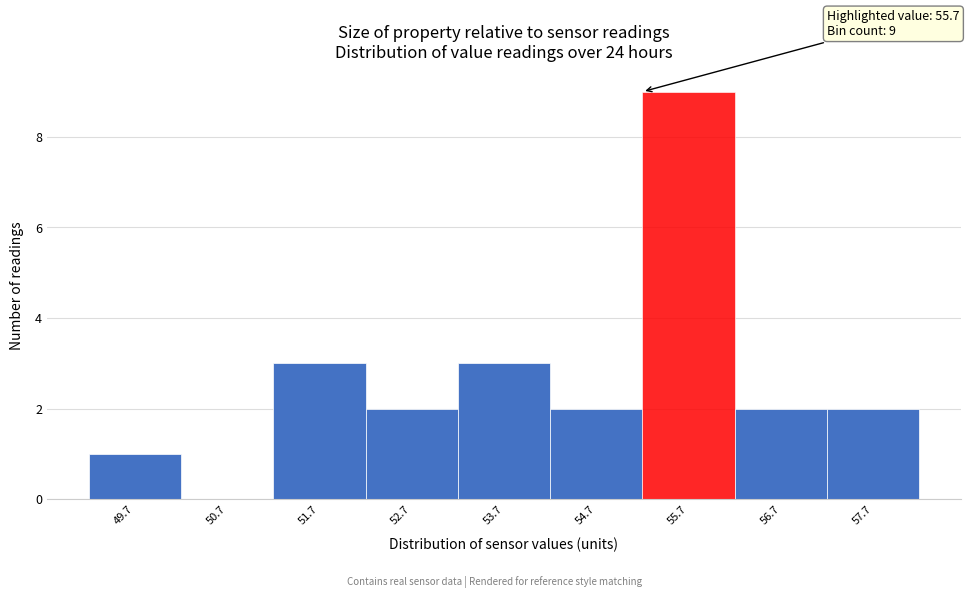

Reading left to right, what are all the values shown in this chart?

49.7=1	50.7=0	51.7=3	52.7=2	53.7=3	54.7=2	55.7=9	56.7=2	57.7=2